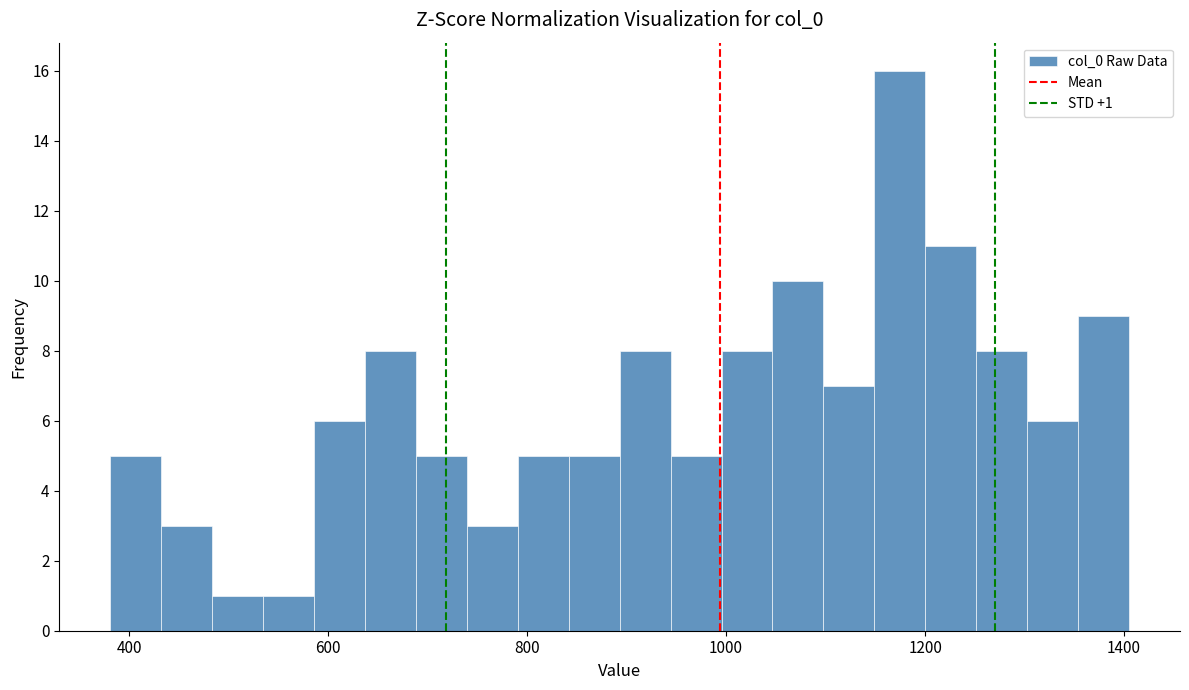

Read against the x-axis, roughly where is the centre of the tallest bar?

1180